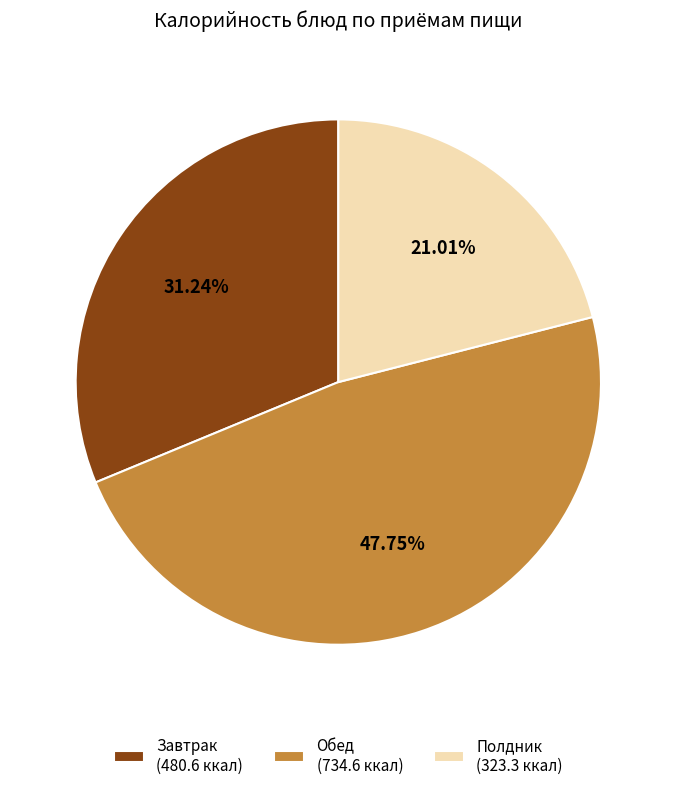

Is the sum of Завтрак (480.6 ккал) and Обед (734.6 ккал) greater than half?

Yes